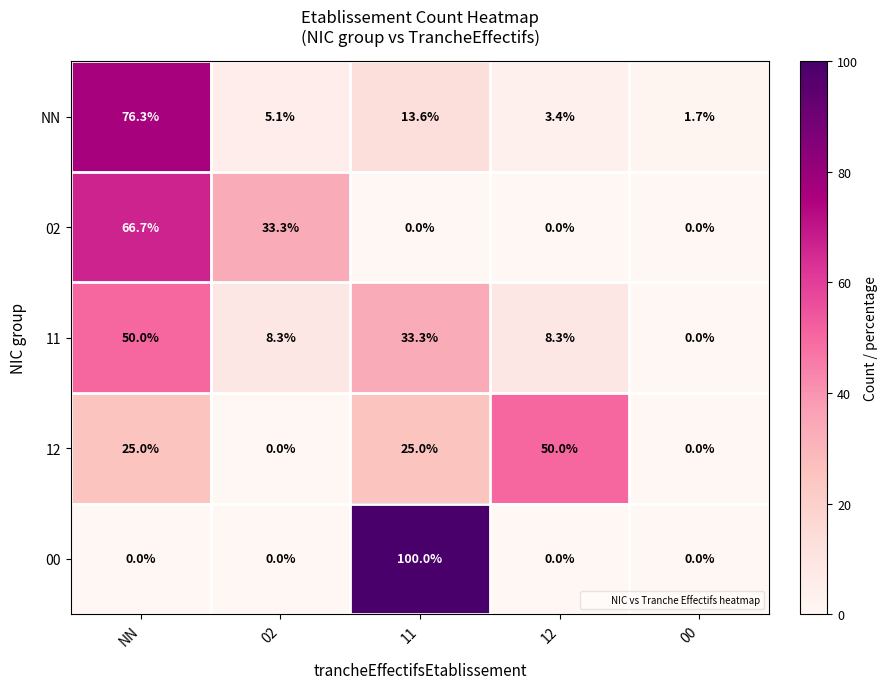

At how many categories does at least one series exceed 60?

2